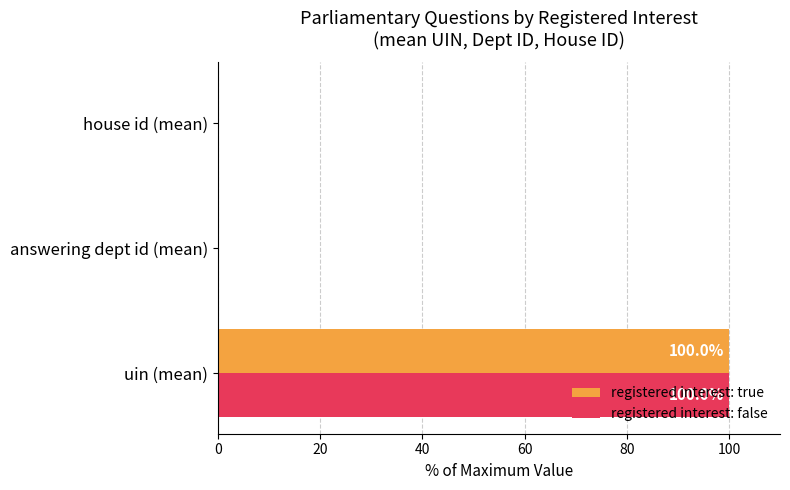

How many series are shown in this chart?

2